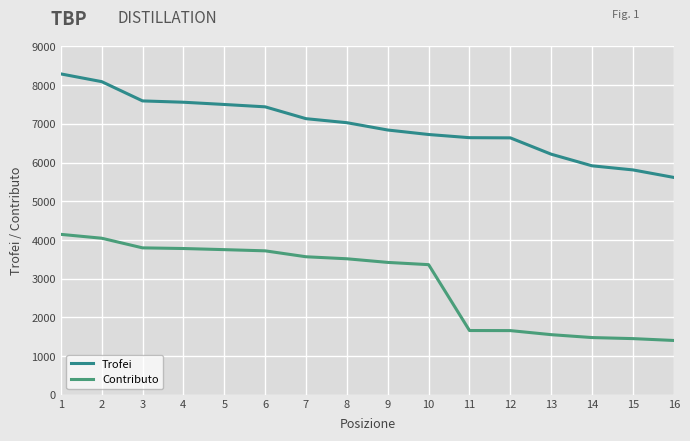

How many lines are shown in the chart?

2